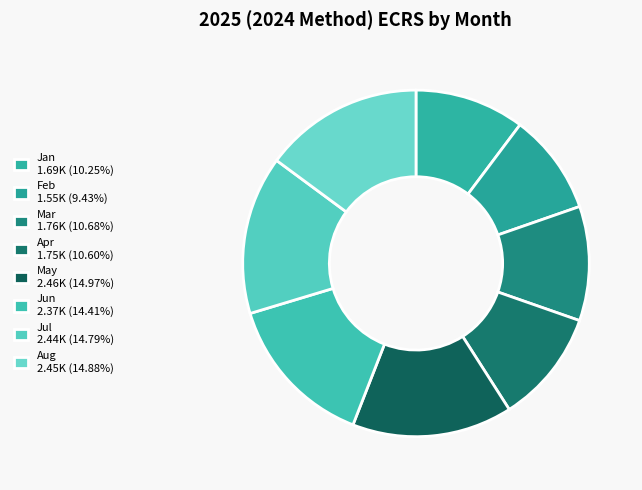

How many segments does this pie chart have?

8